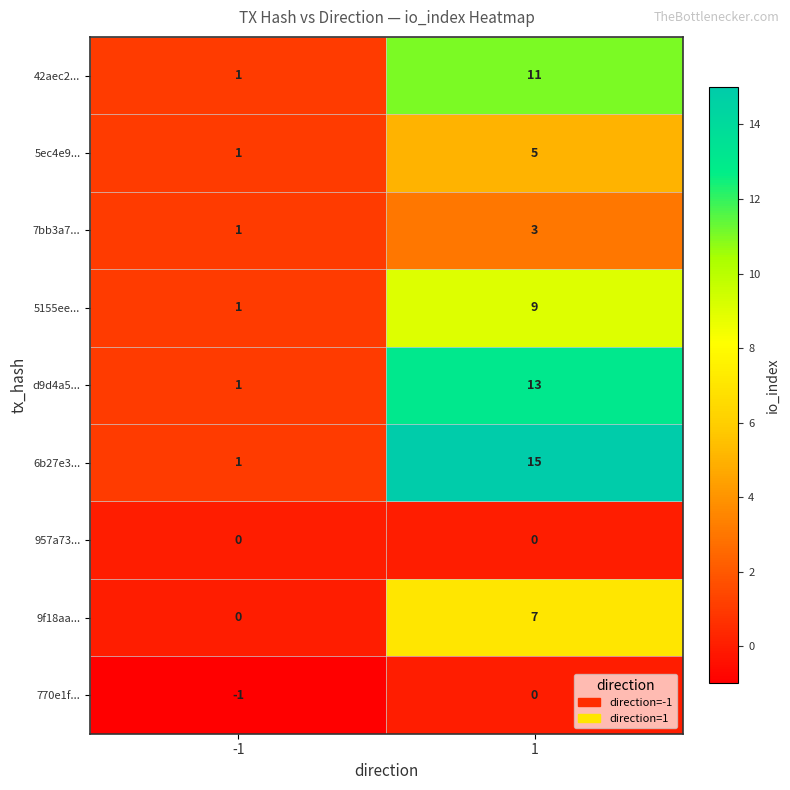

Rank the categories by d9d4a5... value from lowest to highest.

-1, 1